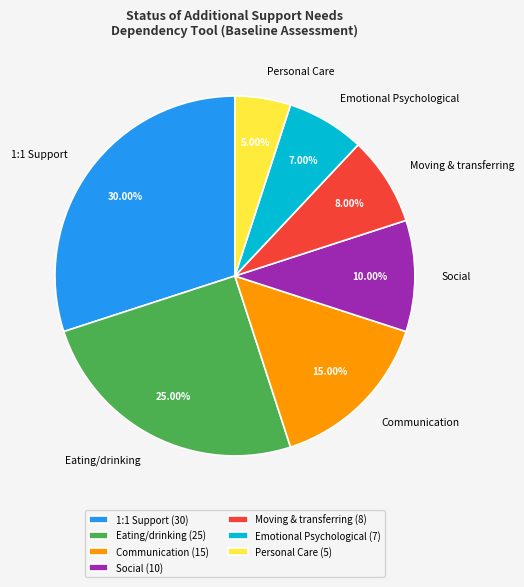

To the nearest percent, what percentage of the pie is Moving & transferring?

8%